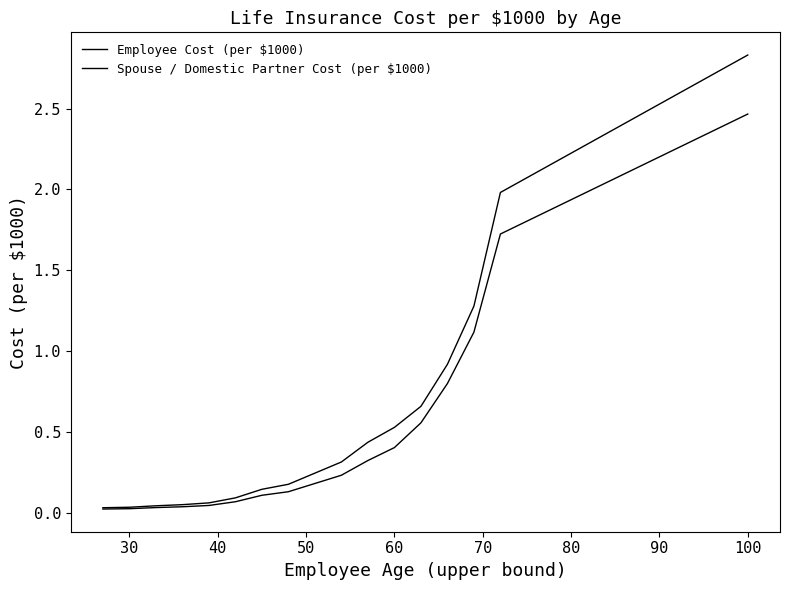

How many lines are shown in the chart?

2